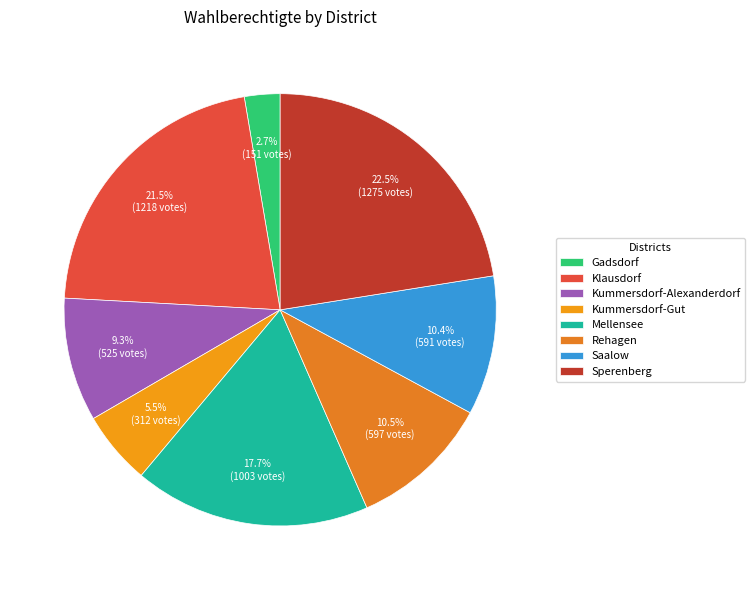

How much of the chart is everything except Saalow?

89.6%